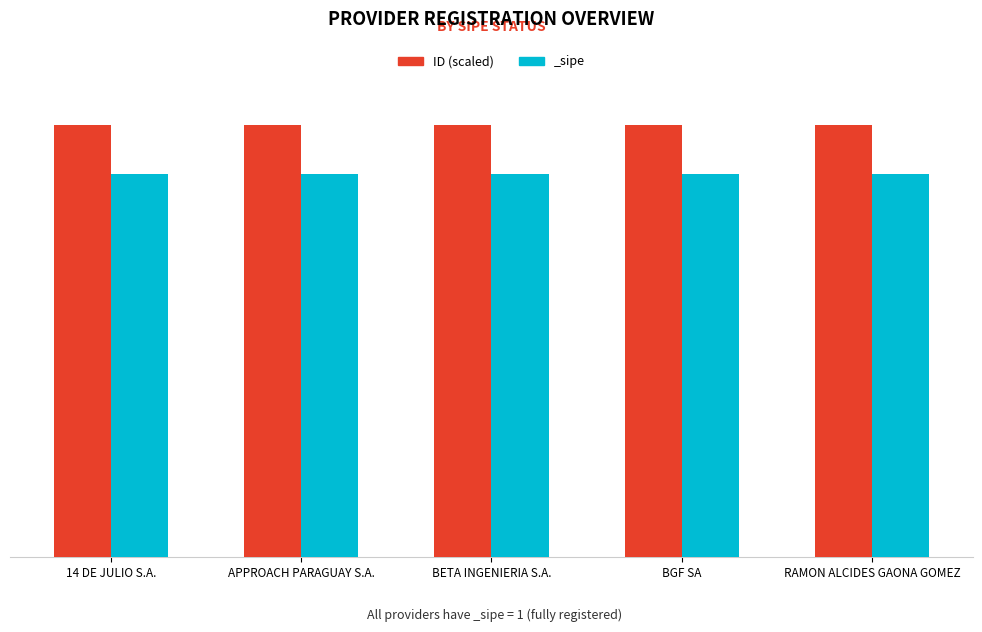

Which category has the highest value across all series?

BGF SA